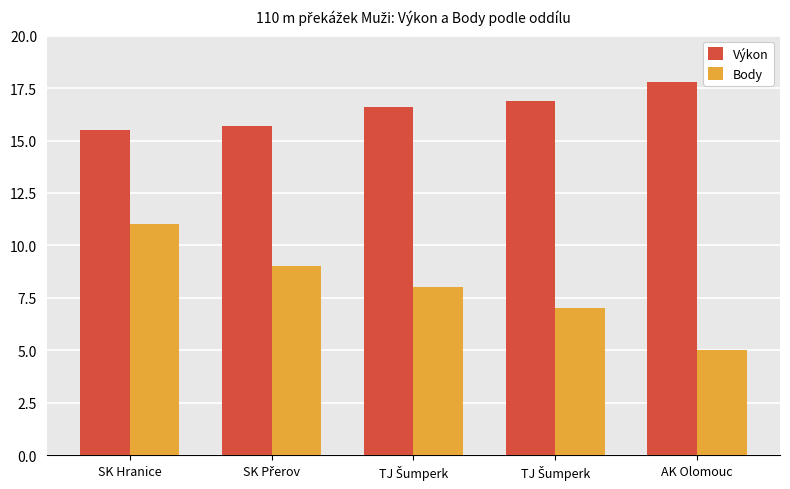

The Body series shows 4.4 at TJ Šumperk. True or false?

False